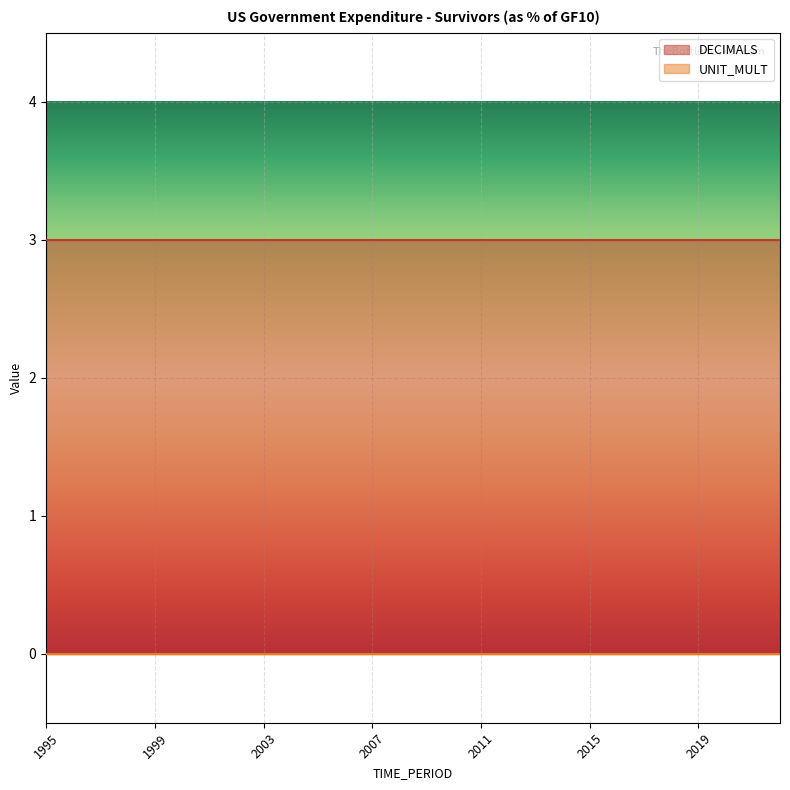

True or false: UNIT_MULT and DECIMALS intersect in this chart.

False